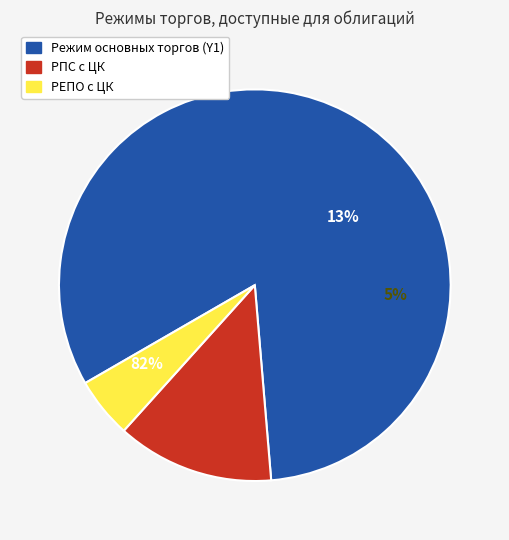

To the nearest percent, what percentage of the pie is Режим основных торгов (Y1)?

82%